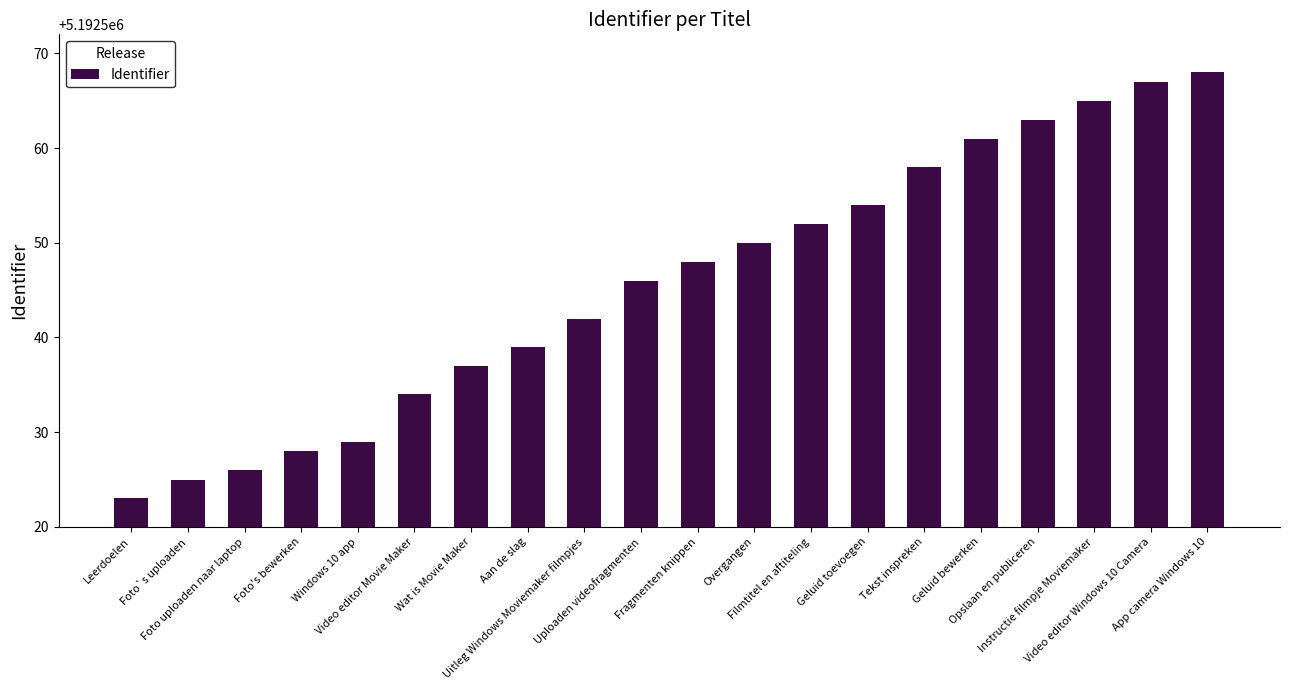

What is the sum of the values at Foto uploaden naar laptop and Foto's bewerken?

10385054